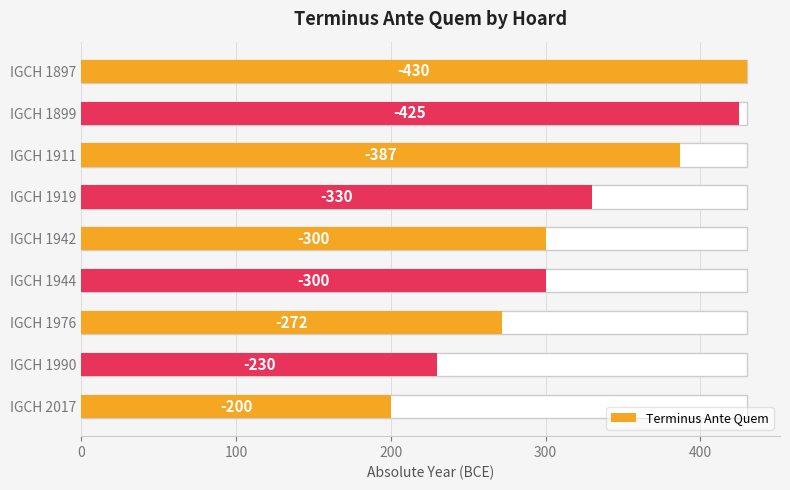

What is the change in value from IGCH 1942 to IGCH 1976?

-28